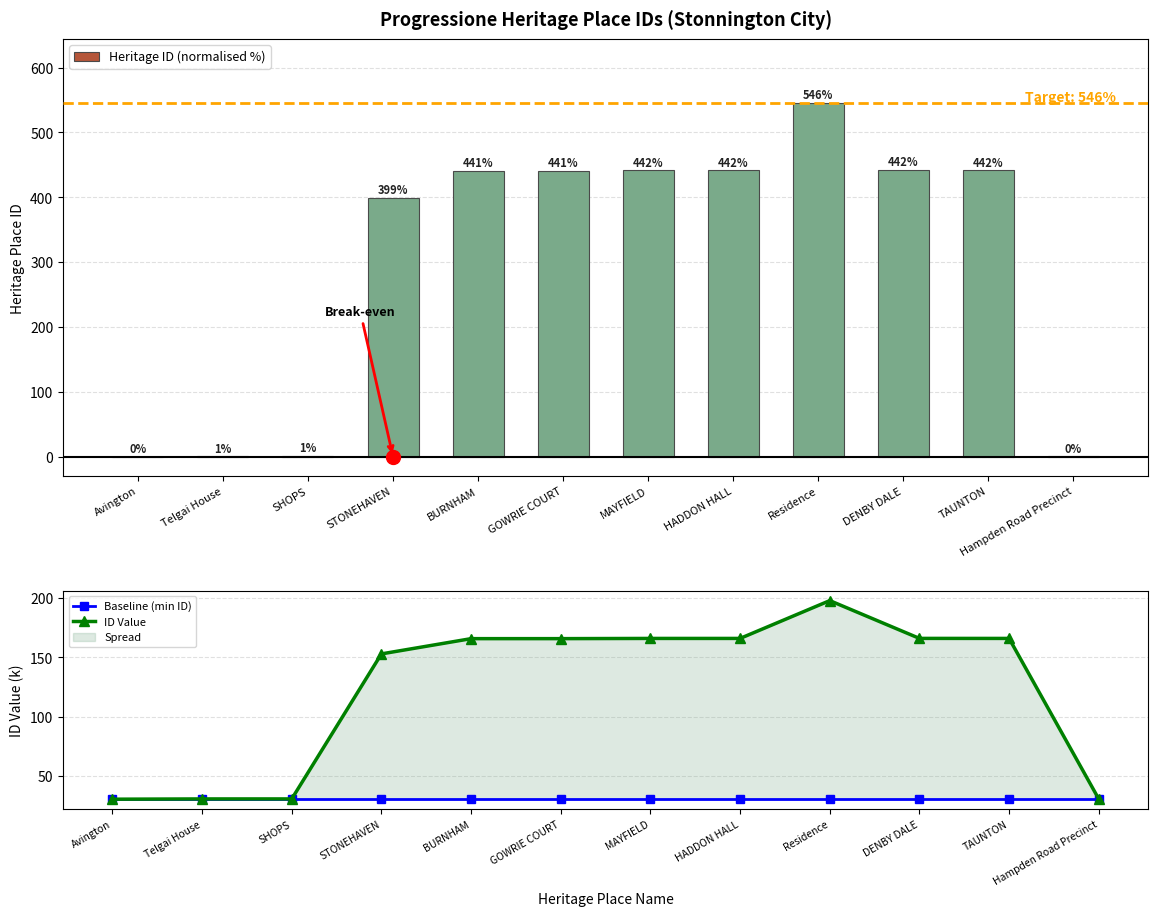

List the series in order of their peak value, lowest first.

Baseline (min ID), ID Value, Heritage ID (normalised %)